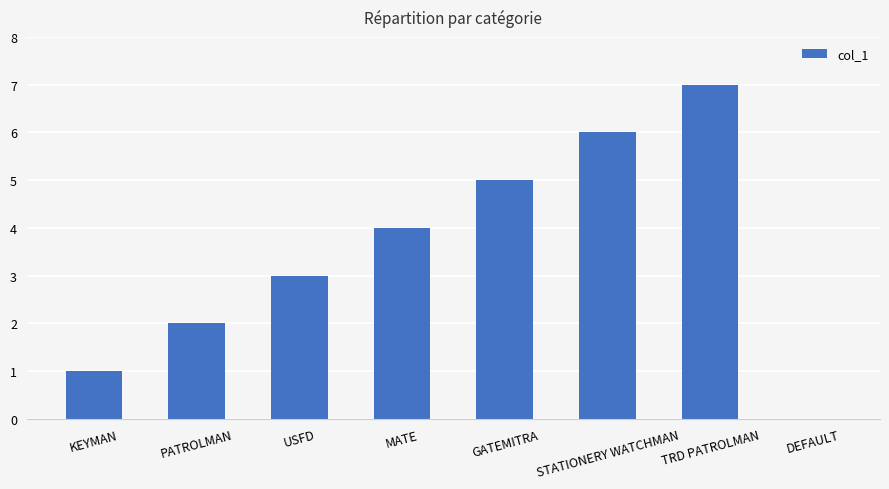

What is the average value?

4